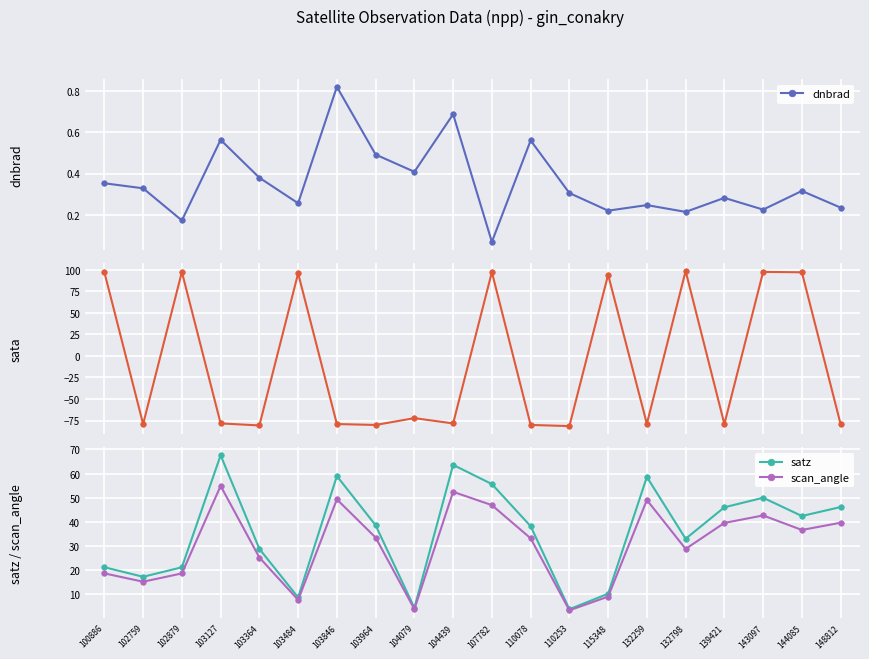

What is the spread (max minus min) of values at 144085?

96.8